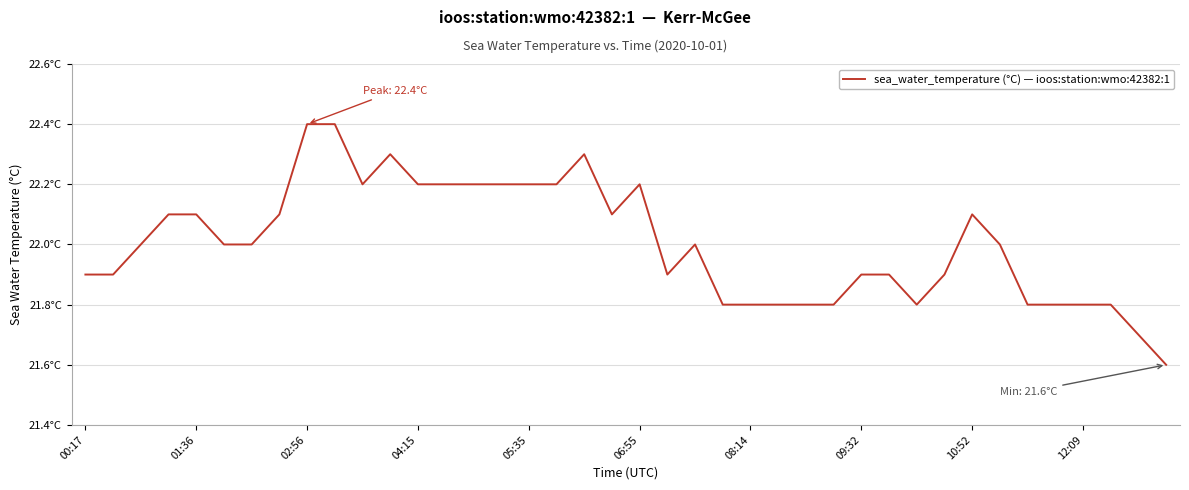

Does the chart display data point markers on the line(s)?

No